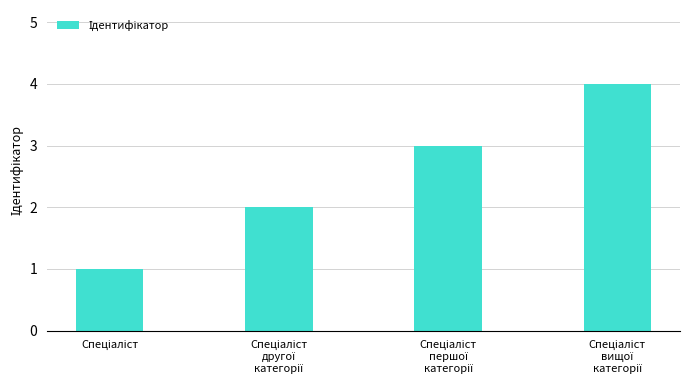

What is the difference between the maximum and minimum values?

3